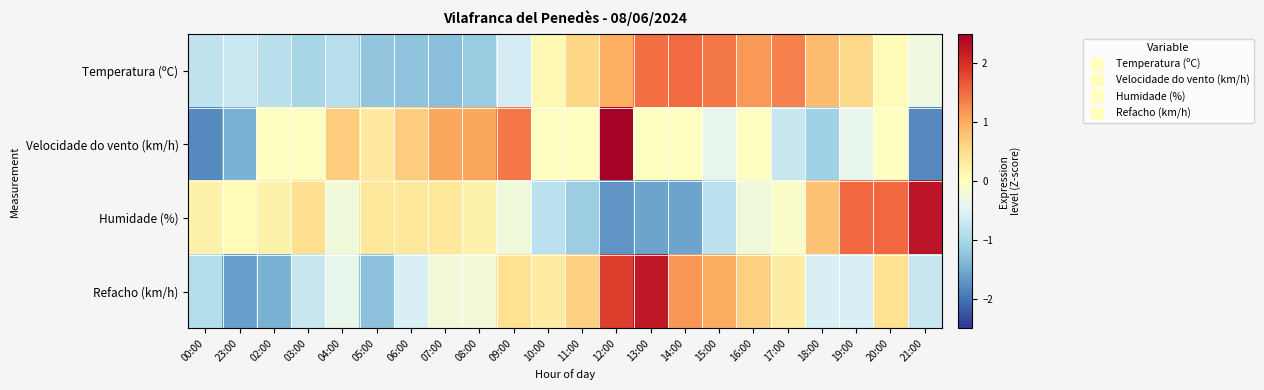

Which label corresponds to the largest value in the chart?

12:00